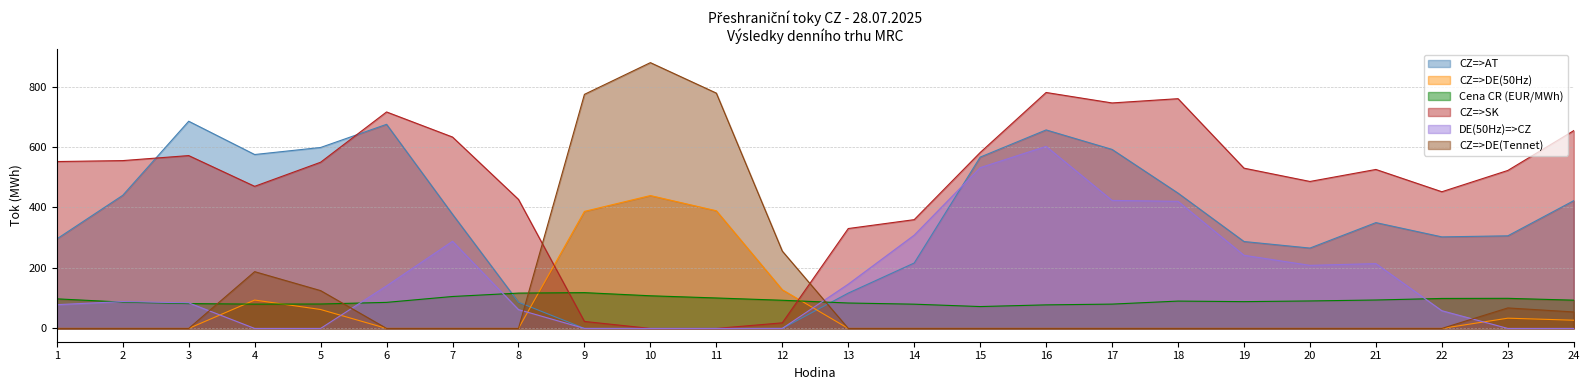

At how many categories does at least one series exceed 152?

24